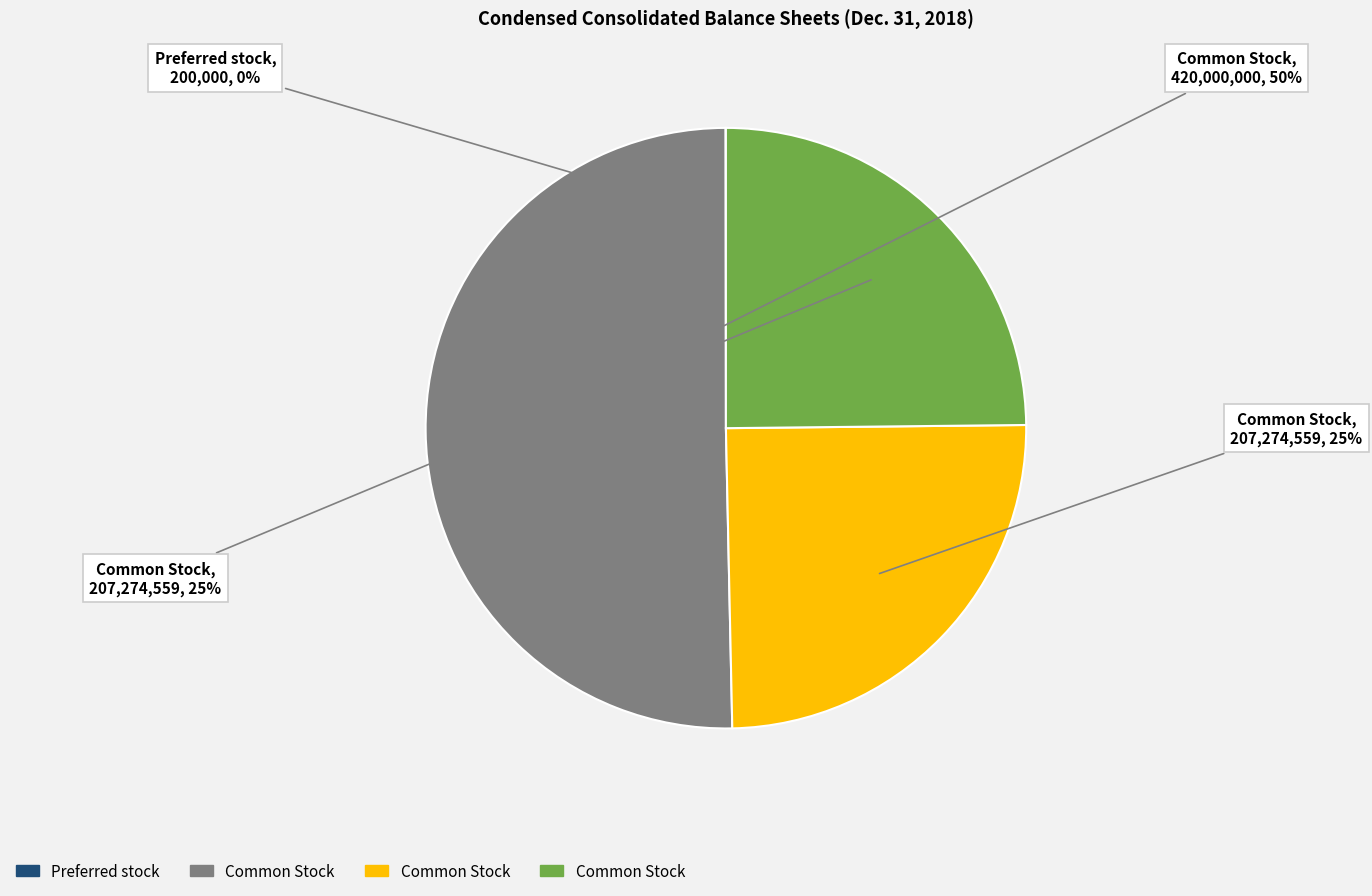

To the nearest percent, what is the difference between the largest and smallest slice percentages?

50%